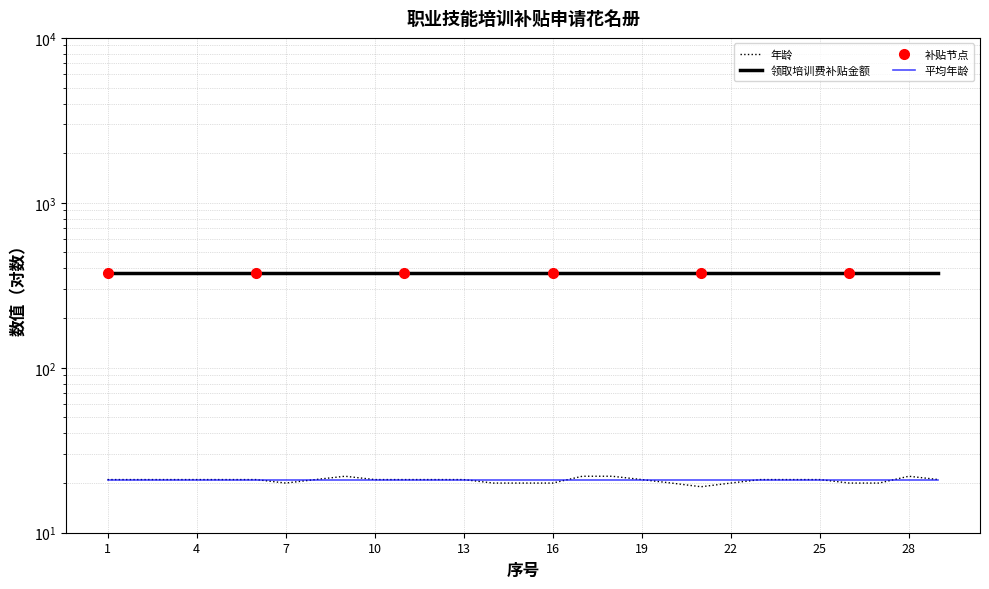

What is the sum of the values at 15 and 2?

41